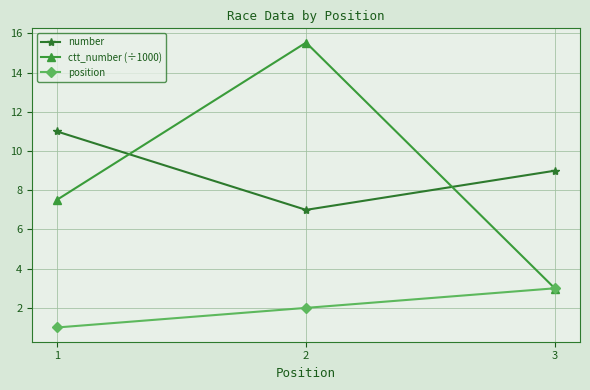

Rank the series at 1 from lowest to highest value.

position, ctt_number (÷1000), number